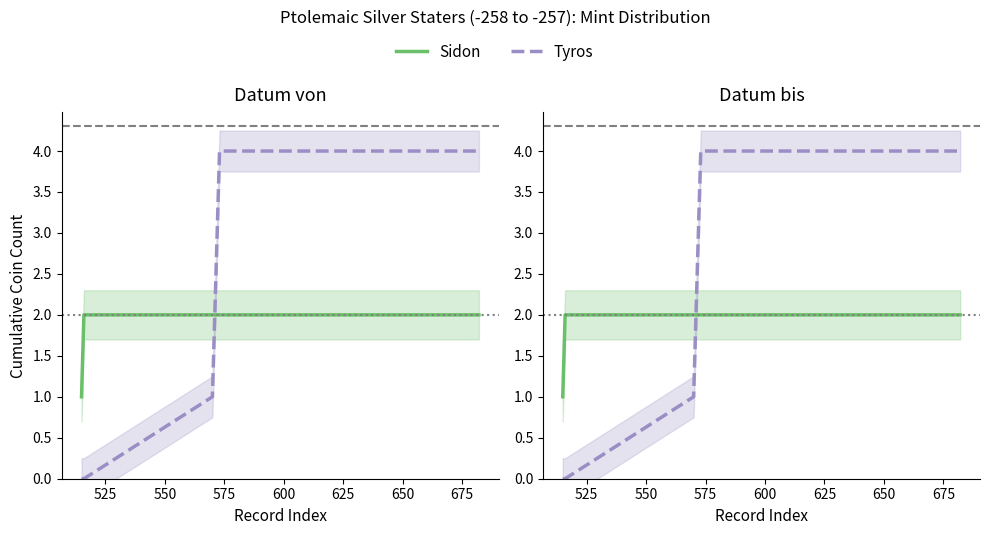

What is the lowest value of the Sidon series?

1